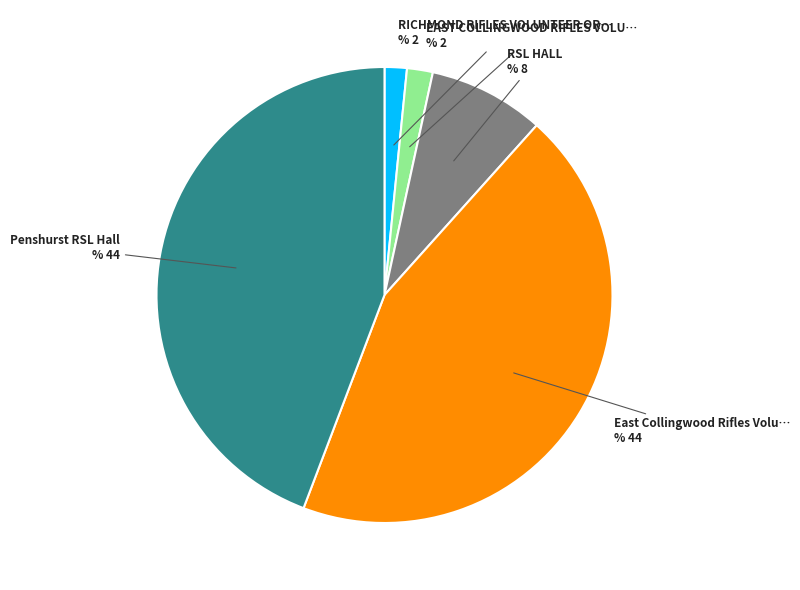

Is there any slice that represents more than half of the pie?

No